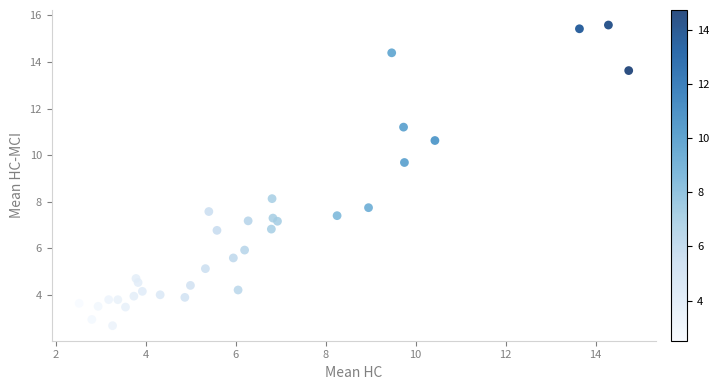

What Y value in the scatter plot is closest to 9?

9.7